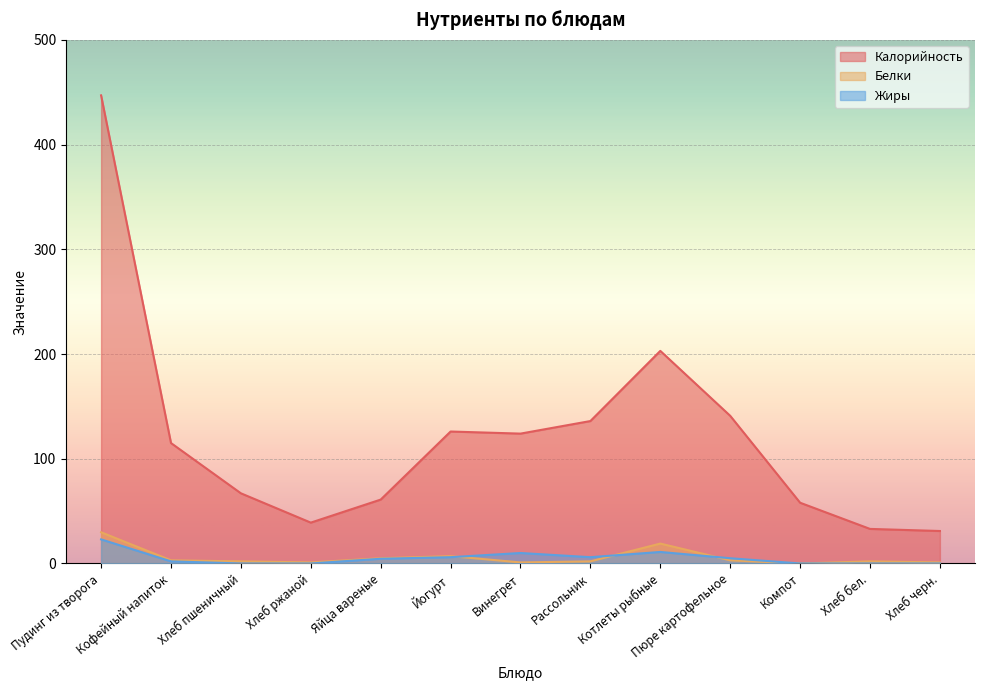

What is the label of the 13th point from the left?

Хлеб черн.